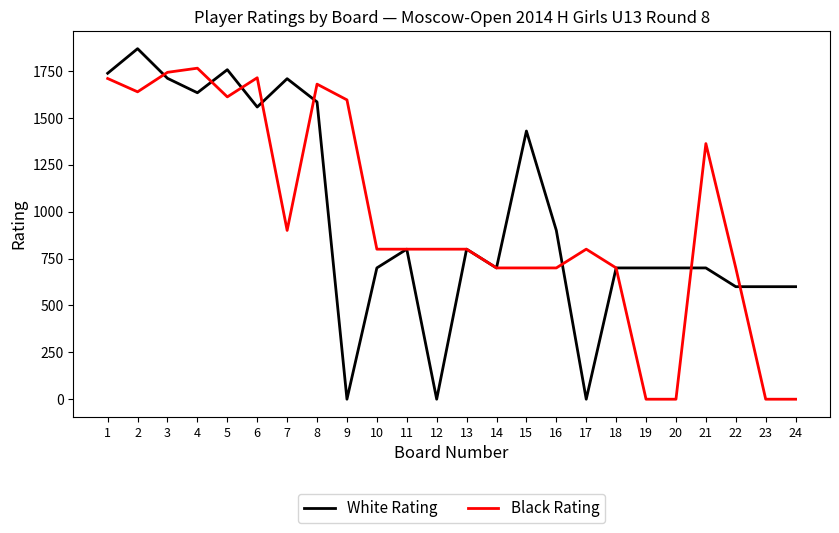

Between which two adjacent categories do White Rating and Black Rating first intersect?

2 and 3